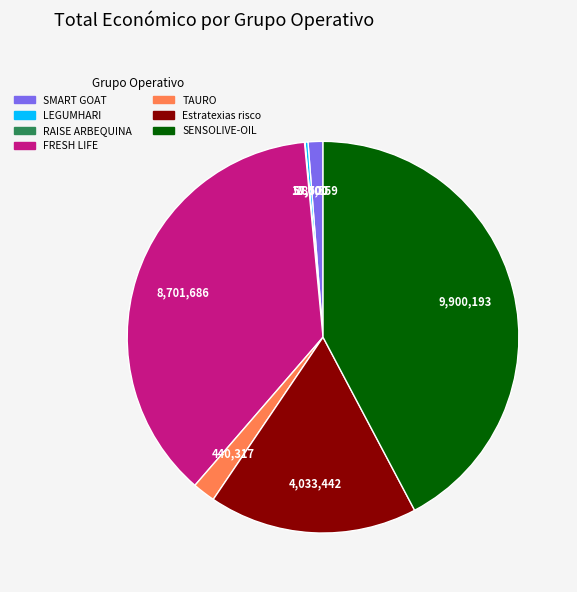

Which category has the biggest portion of the pie?

SENSOLIVE-OIL